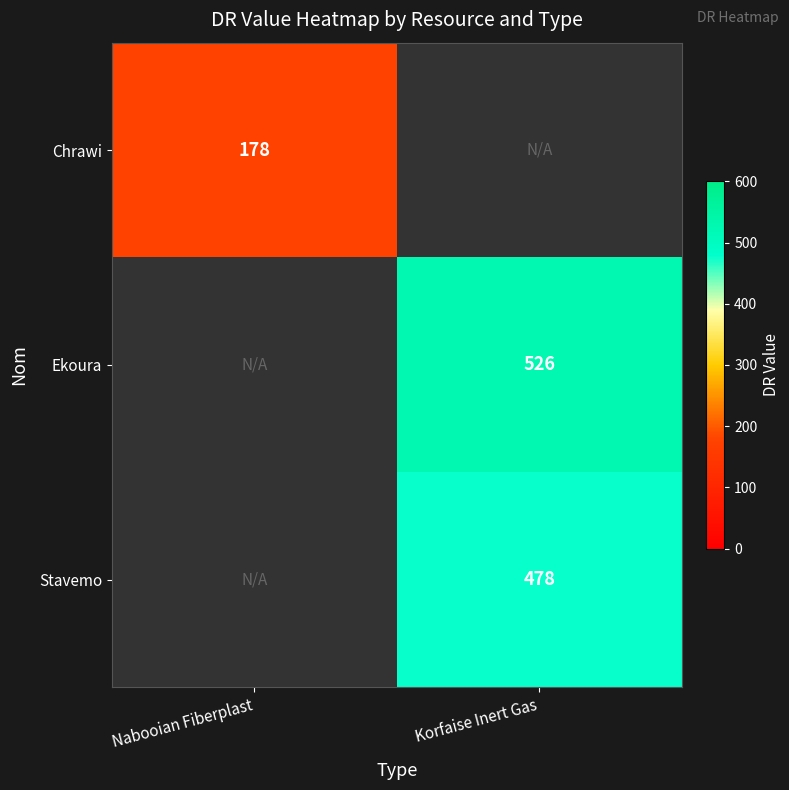

The value of Ekoura at Korfaise Inert Gas is 526. True or false?

True